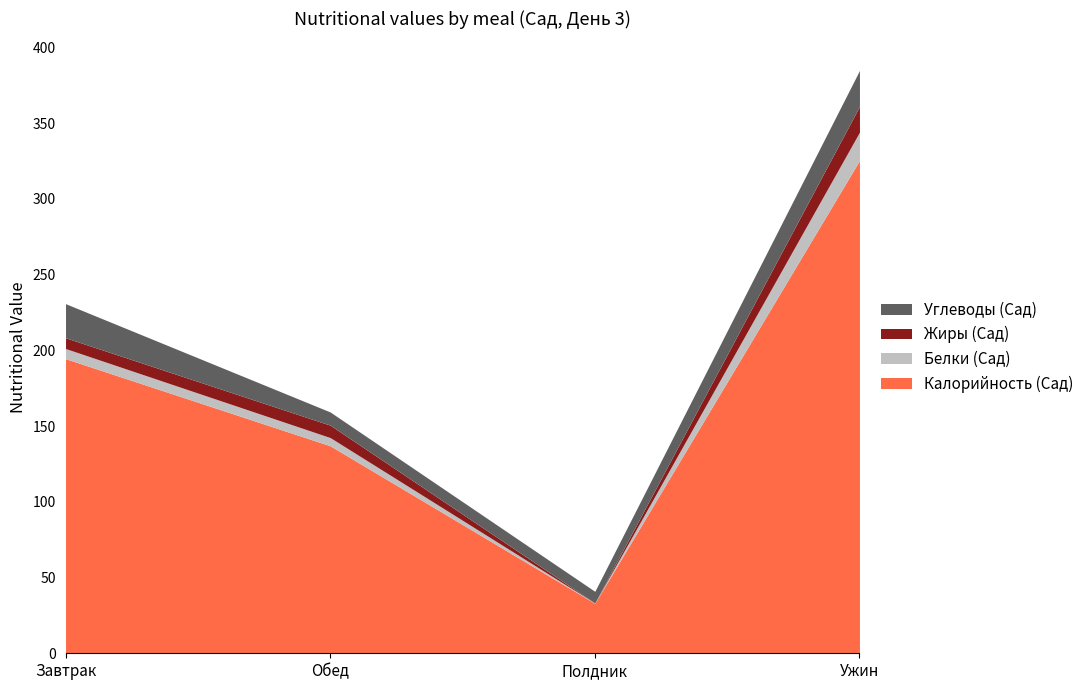

How many data points in Калорийность (Сад) are above 194?

2